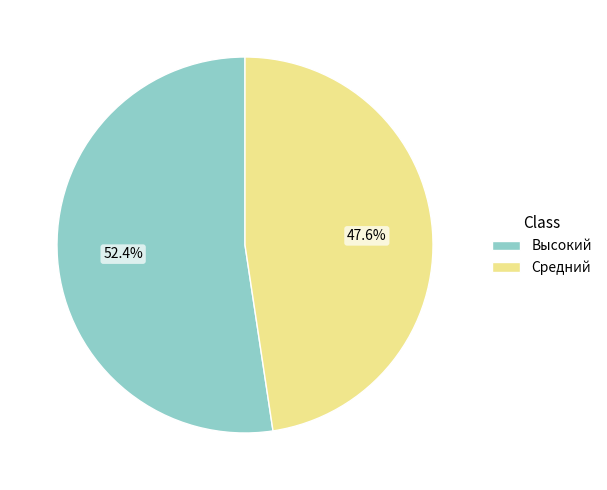

Does any single category account for the majority?

Yes